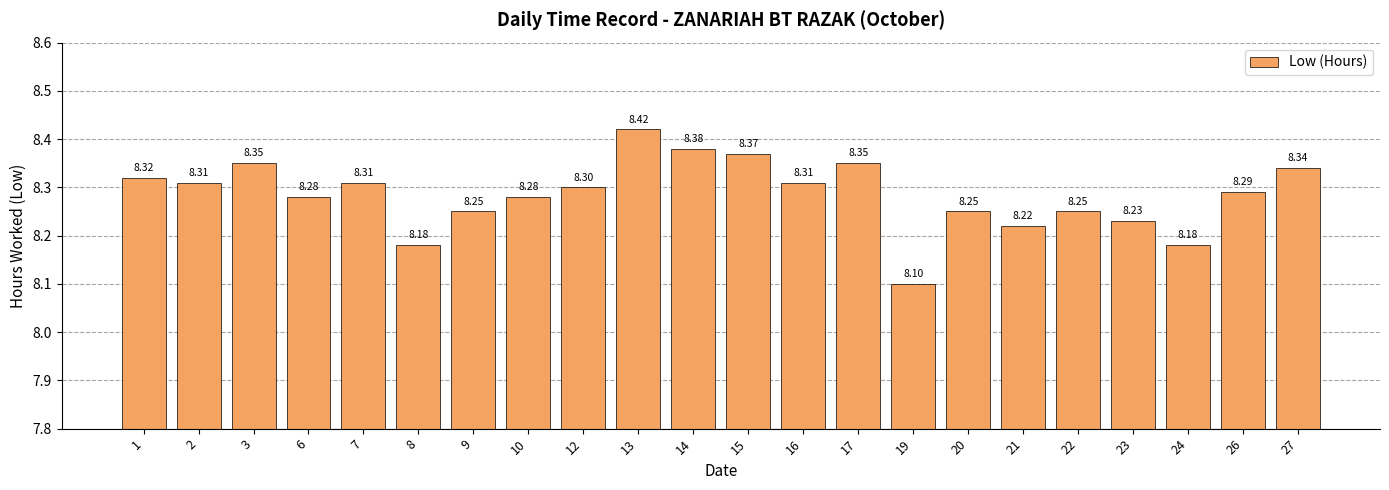

What is the greatest value displayed?

8.4